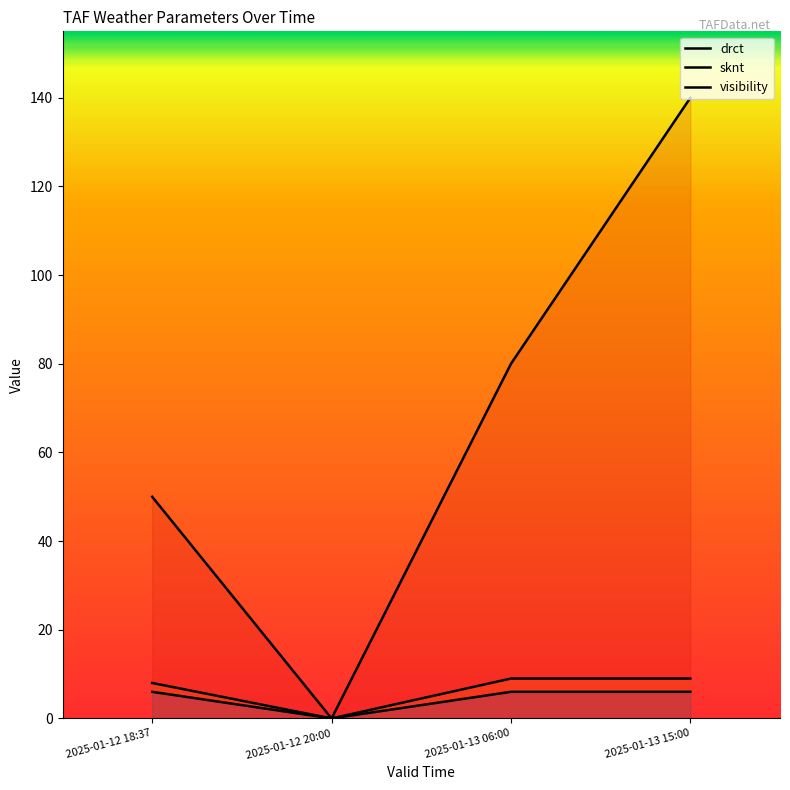

At which category is the sum across all series the highest?

2025-01-13 15:00